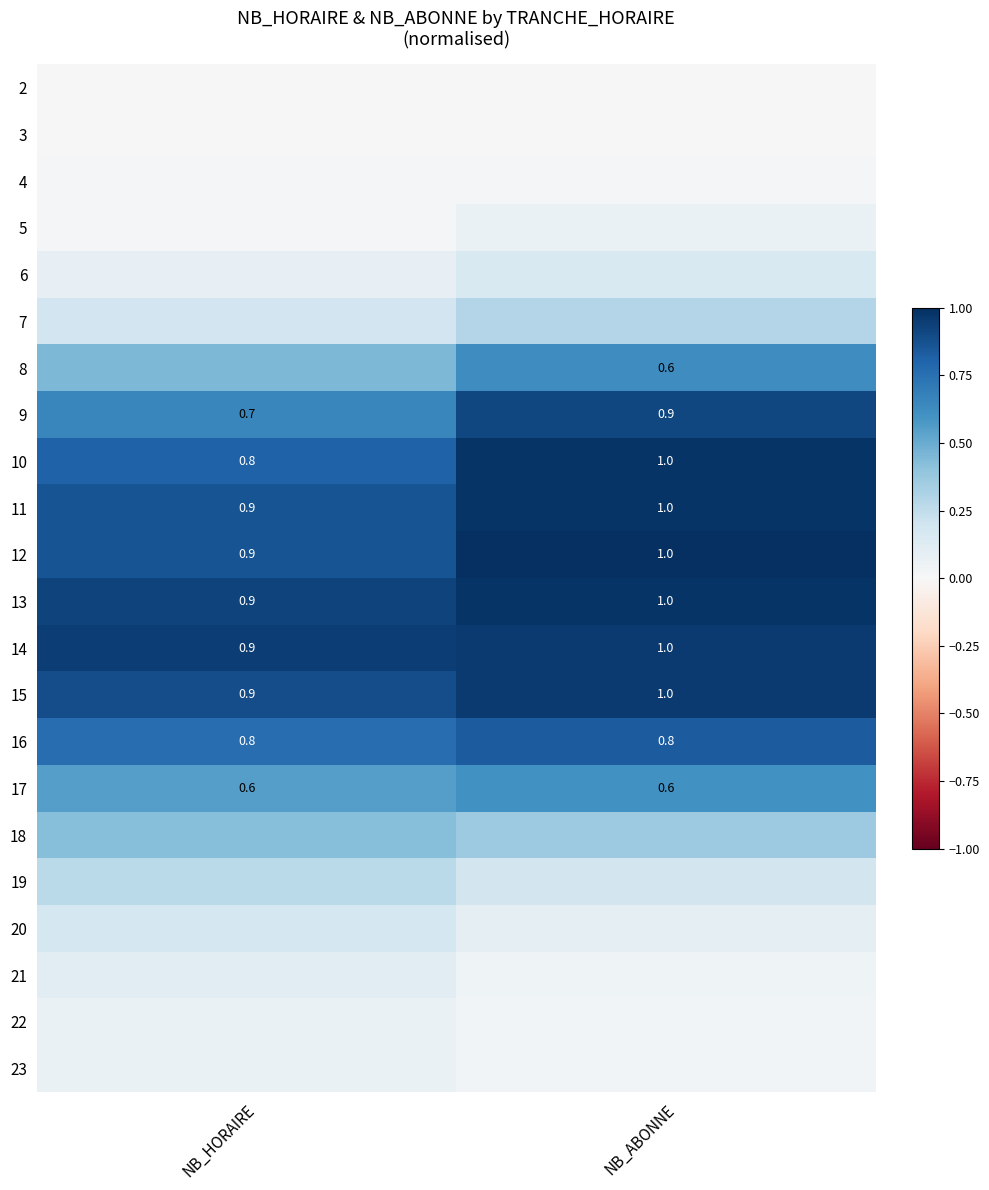

Rank the categories by 12 value from highest to lowest.

NB_ABONNE, NB_HORAIRE